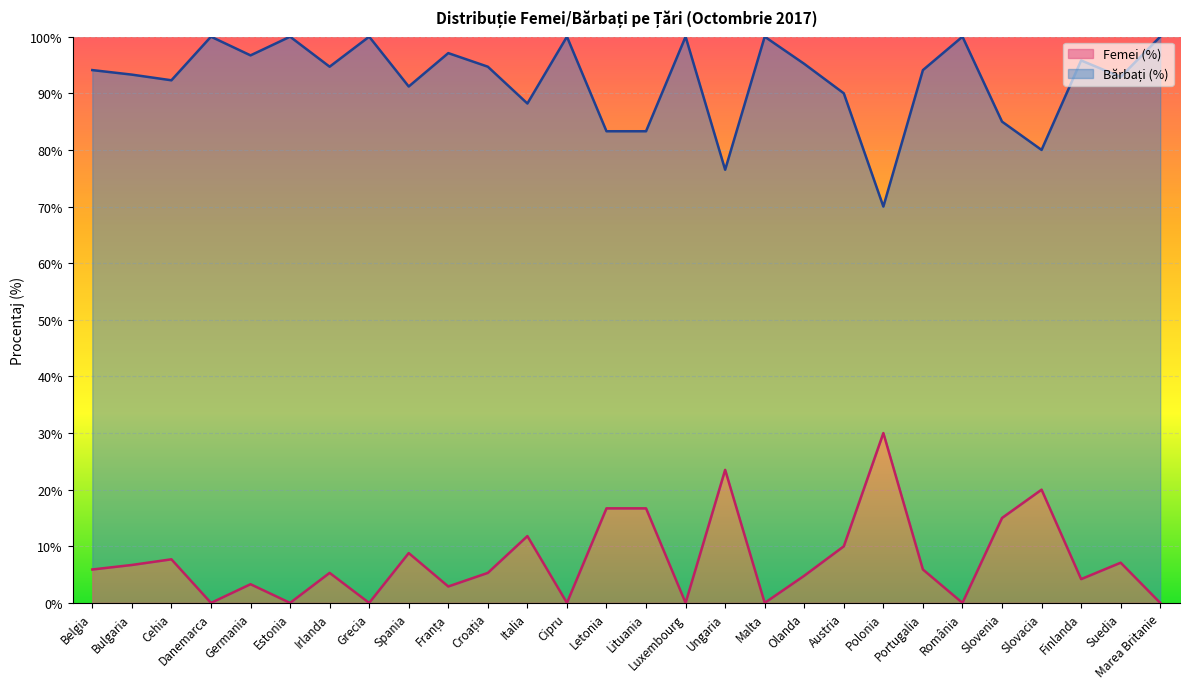

True or false: Femei (%) and Bărbați (%) cross at least once.

False